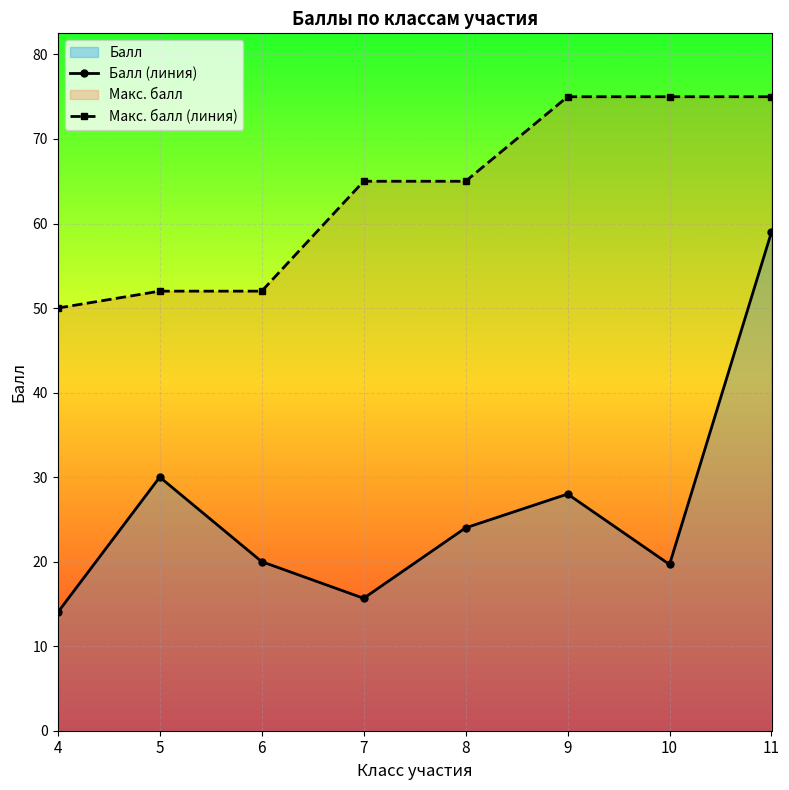

At 10, list the series in order from smallest to largest.

Балл (линия), Макс. балл (линия)